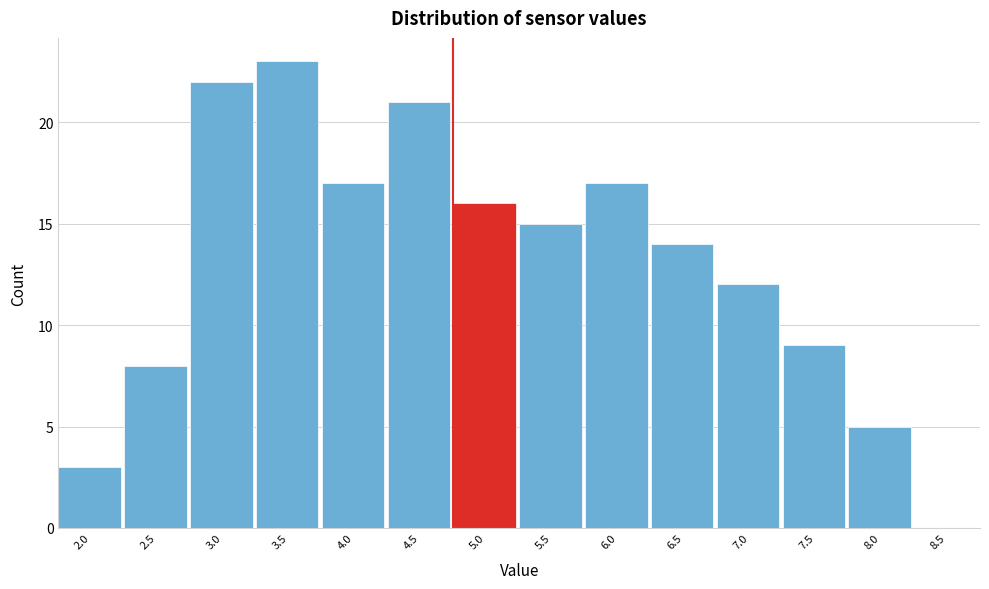

Reading right to left, list all the values displayed in this chart.

8.5=0	8.0=5	7.5=9	7.0=12	6.5=14	6.0=17	5.5=15	5.0=16	4.5=21	4.0=17	3.5=23	3.0=22	2.5=8	2.0=3